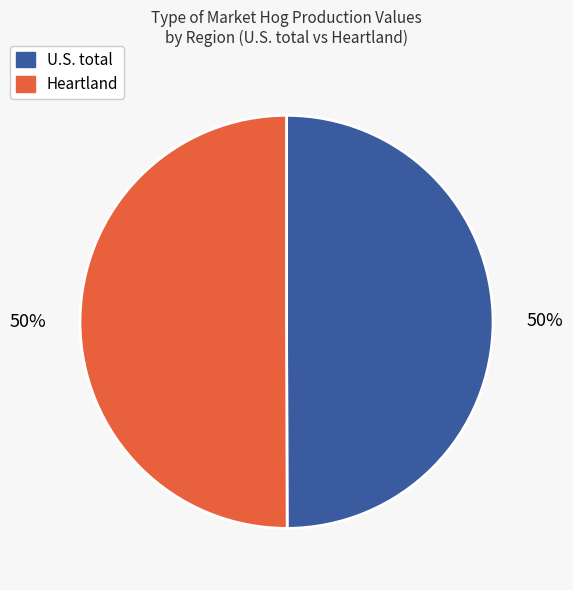

To the nearest percent, what is the average slice percentage?

50%